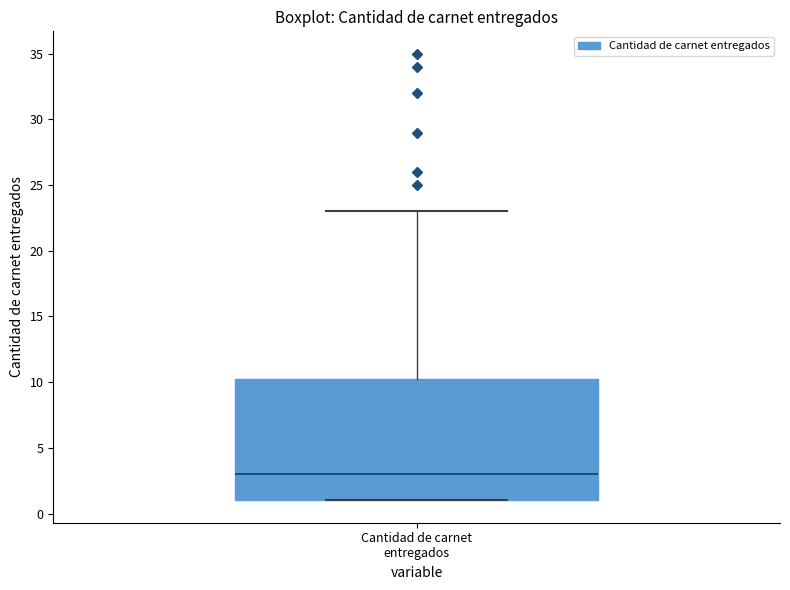

Read this box plot against the y-axis: the position of the median line, the range covered by the box, and the ends of both whiskers. The values are not printed on the chart, so give them approximately, as read against the axis.

median 3.0, box 1.0 to 10.5, whiskers 1.0 to 23.0